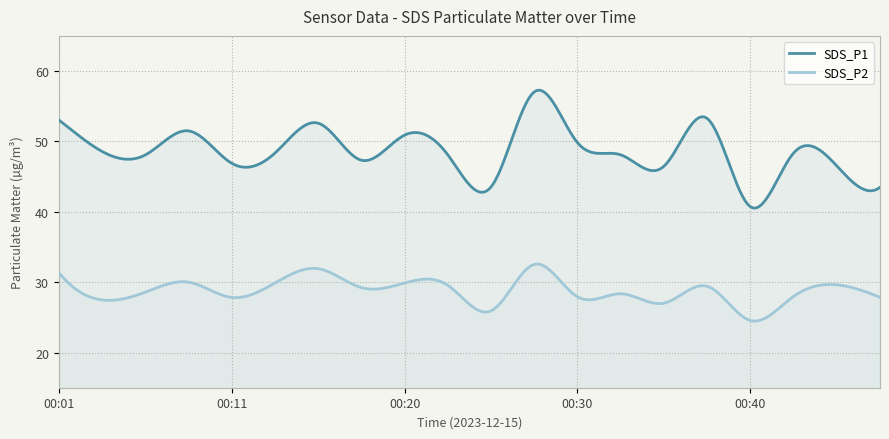

Reading left to right, transcribe all the data shown in this chart.

SDS_P1: 53.0	48.6	48.1	51.5	46.9	48.4	52.6	47.3	50.9	48.1	43.5	57.0	49.8	48.1	46.5	53.3	40.7	48.4	46.5	43.5
SDS_P2: 31.4	27.5	28.6	30.0	27.8	29.9	31.9	29.2	29.9	29.6	25.9	32.5	27.9	28.4	27.0	29.4	24.6	28.0	29.6	27.9